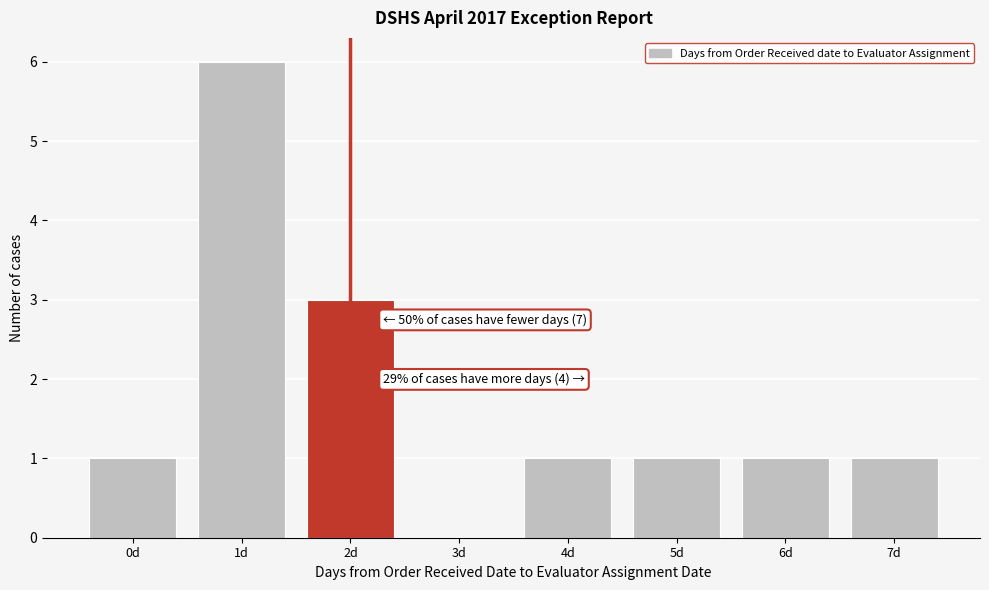

Reading right to left, extract all data points from this chart.

7d=1	6d=1	5d=1	4d=1	3d=0	2d=3	1d=6	0d=1